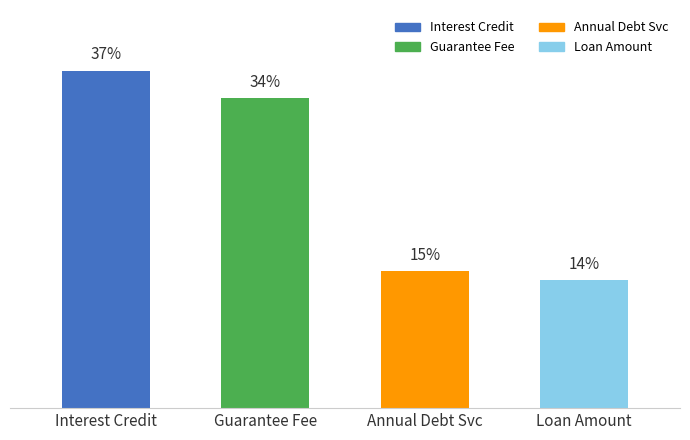

Which label corresponds to the largest value in the chart?

Interest Credit